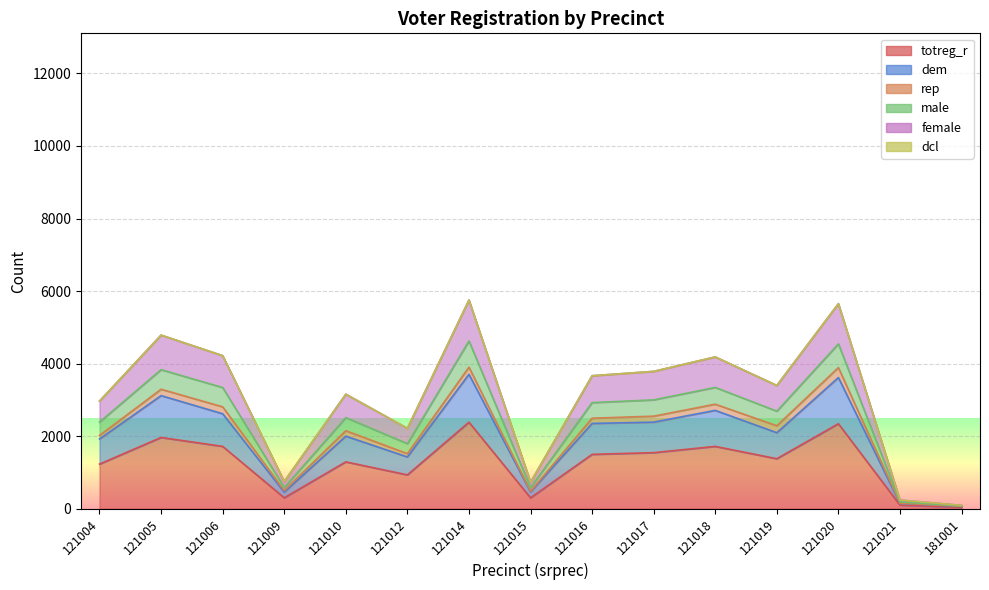

The dem series shows 1185 at 121004. True or false?

False